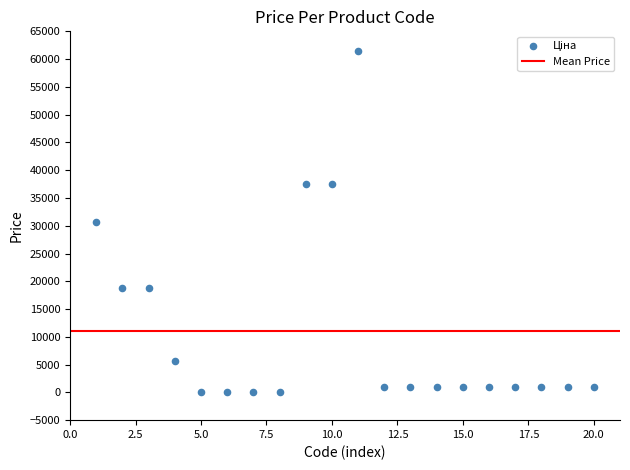

What is the range of X values (max minus min)?

19.0